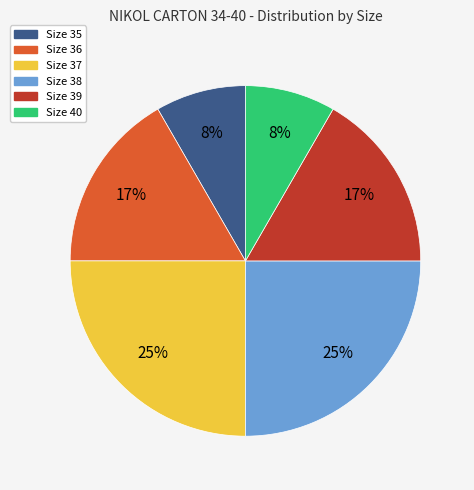

To the nearest percent, what is the difference between the largest and smallest slice percentages?

17%